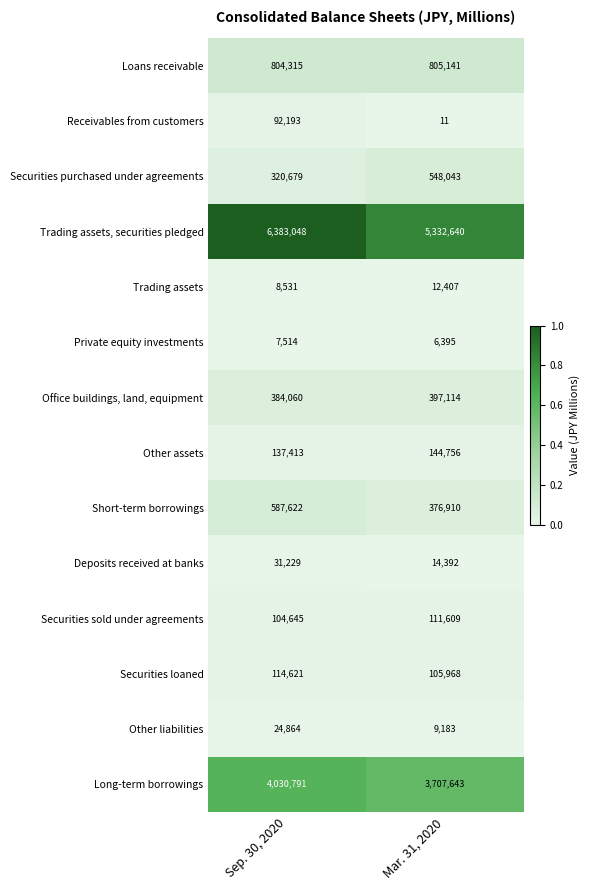

At Sep. 30, 2020, list the series in order from largest to smallest.

Trading assets, securities pledged, Long-term borrowings, Loans receivable, Short-term borrowings, Office buildings, land, equipment, Securities purchased under agreements, Other assets, Securities loaned, Securities sold under agreements, Receivables from customers, Deposits received at banks, Other liabilities, Trading assets, Private equity investments